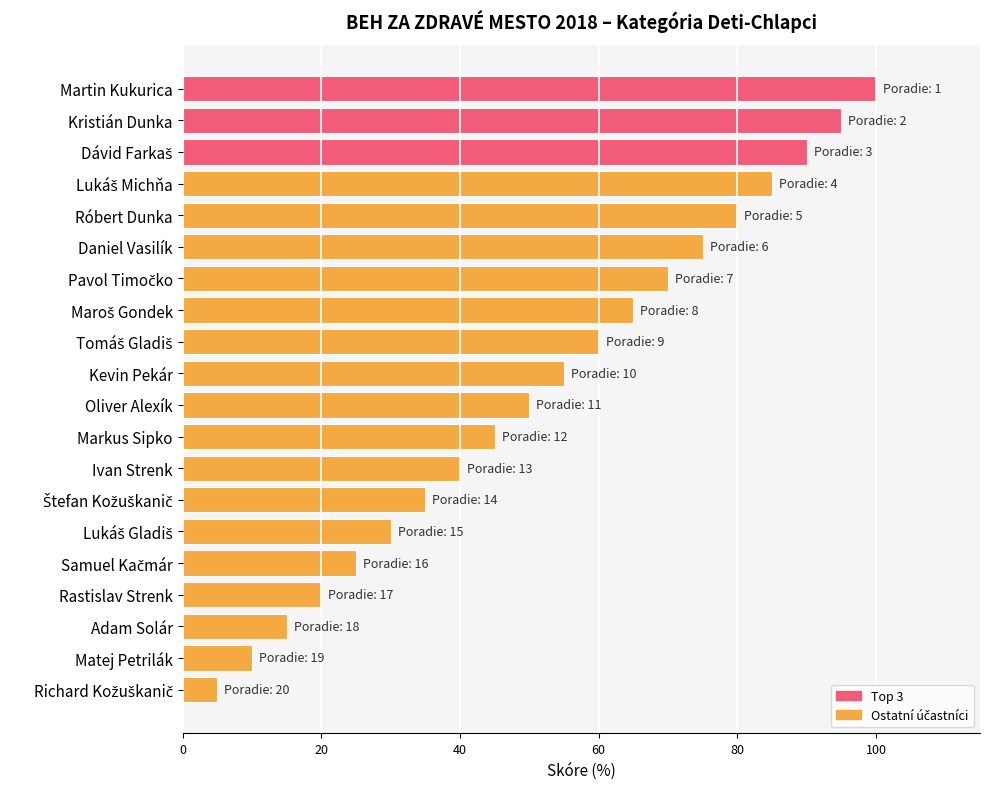

What is the ratio of the value at Matej Petrilák to the value at Rastislav Strenk?

0.5